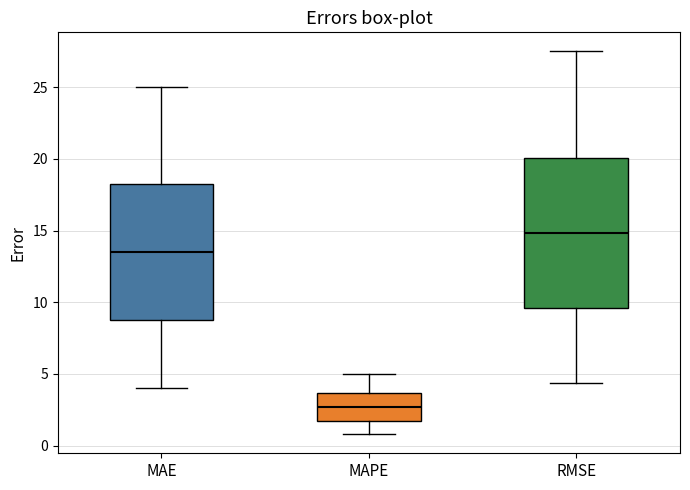

Reading left to right, transcribe this box plot: for each box, give where its median line is, the range the box spans, and where its two whiskers end, as read against the y-axis. The values are not printed on the chart, so give them approximately, as read against the axis.

MAE: median 13.5, box 9.0 to 18.5, whiskers 4.0 to 25.0
MAPE: median 2.5, box 2.0 to 3.5, whiskers 1.0 to 5.0
RMSE: median 15.0, box 9.5 to 20.0, whiskers 4.5 to 27.5